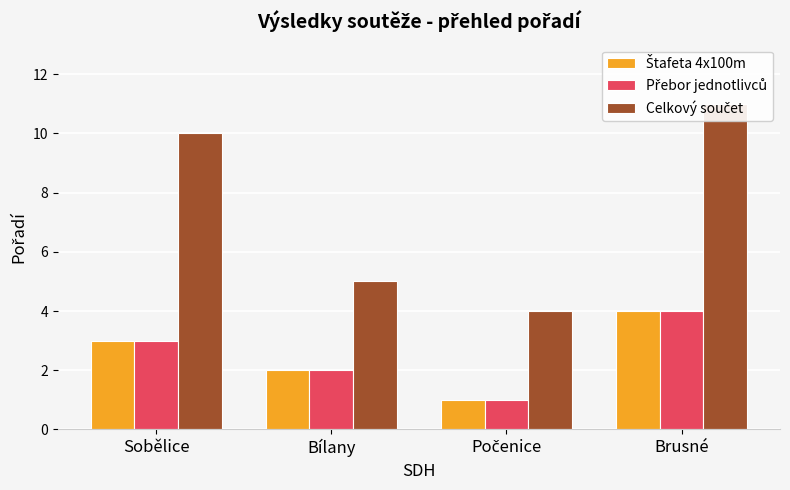

Which label corresponds to the smallest value in the chart?

Počenice